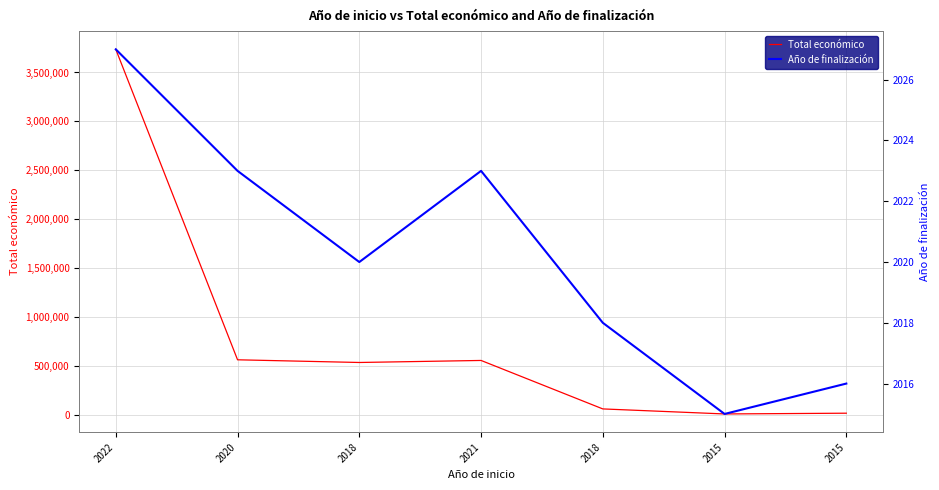

True or false: Año de finalización has more than 1 interior local peaks.

False